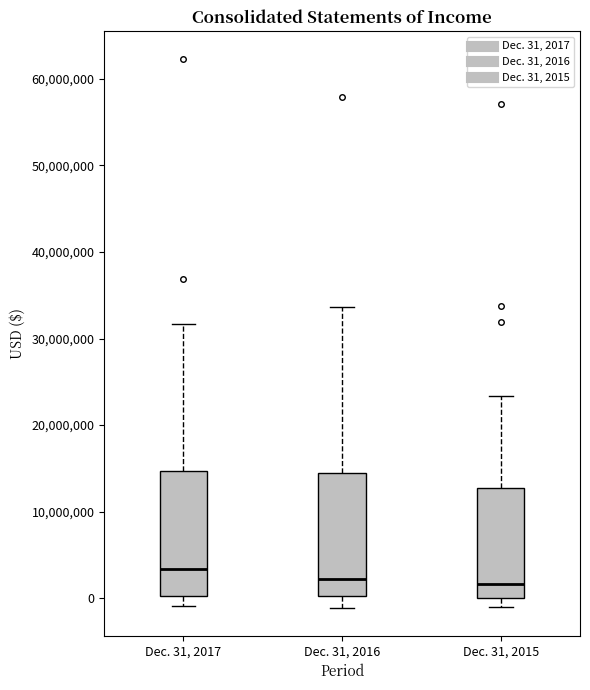

Which box has the highest median line?

Dec. 31, 2017